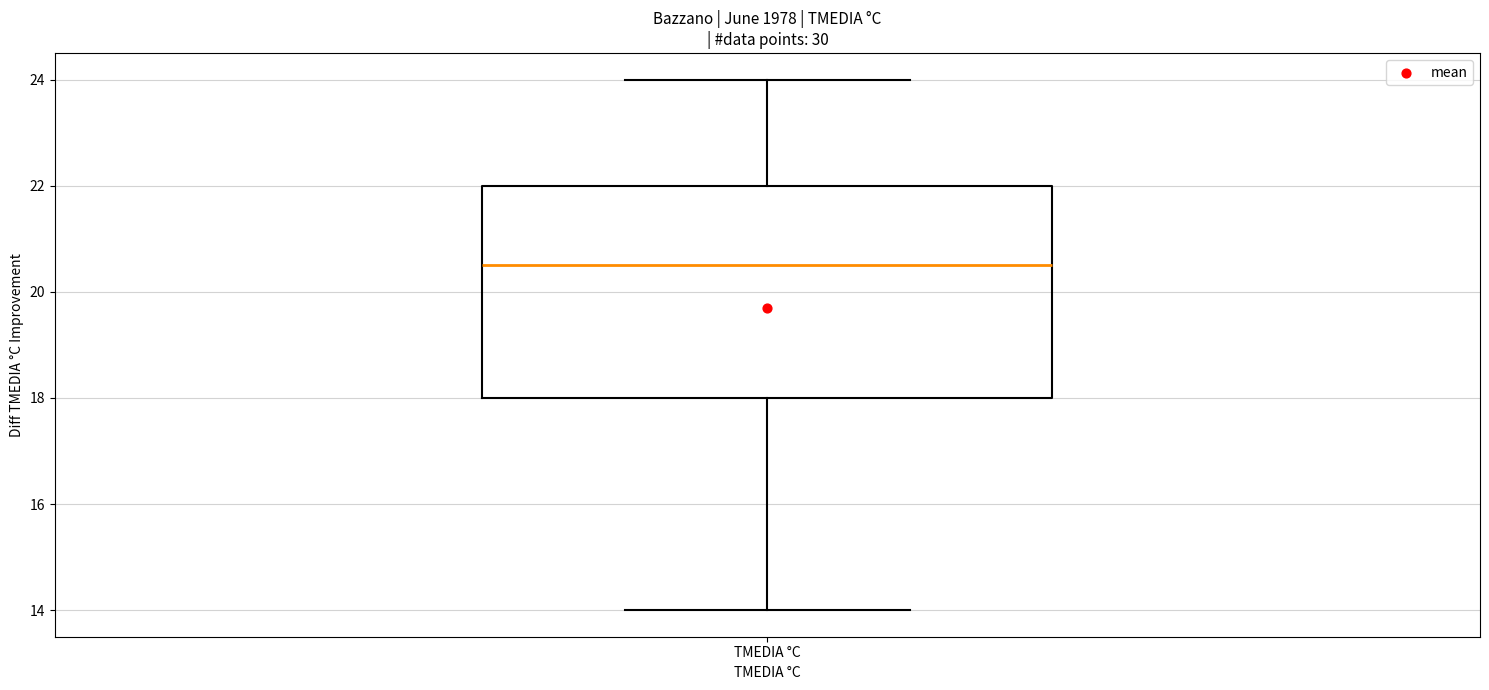

Transcribe this box plot: give where the median line is, the range the box spans, and where the two whiskers end, as read against the y-axis. The values are not printed on the chart, so give them approximately, as read against the axis.

median 20.6, box 18.0 to 22.0, whiskers 14.0 to 24.0